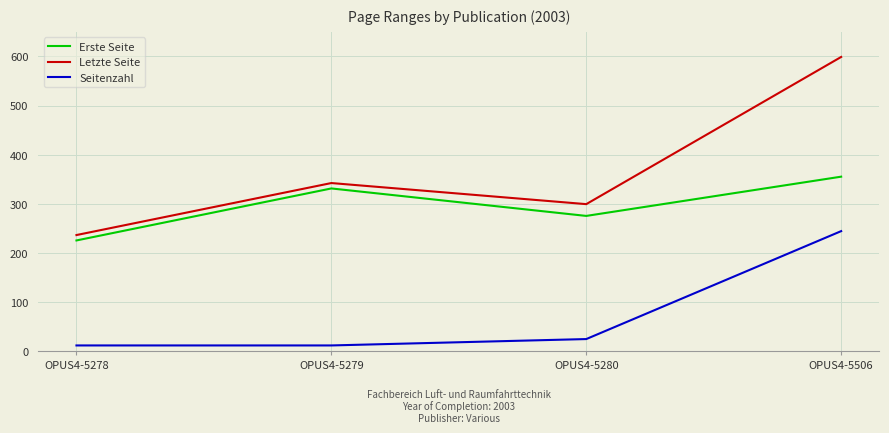

What is the total value across all series at OPUS4-5279?

684